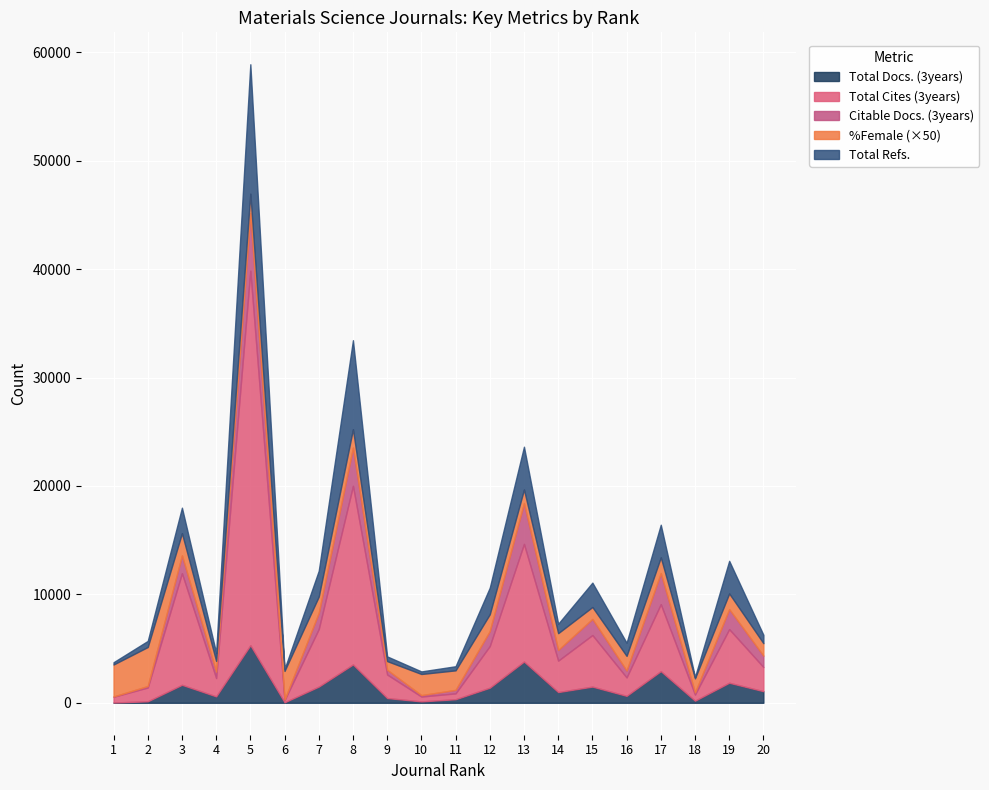

True or false: Total Docs. (3years) has a value of 216 at 4.

False